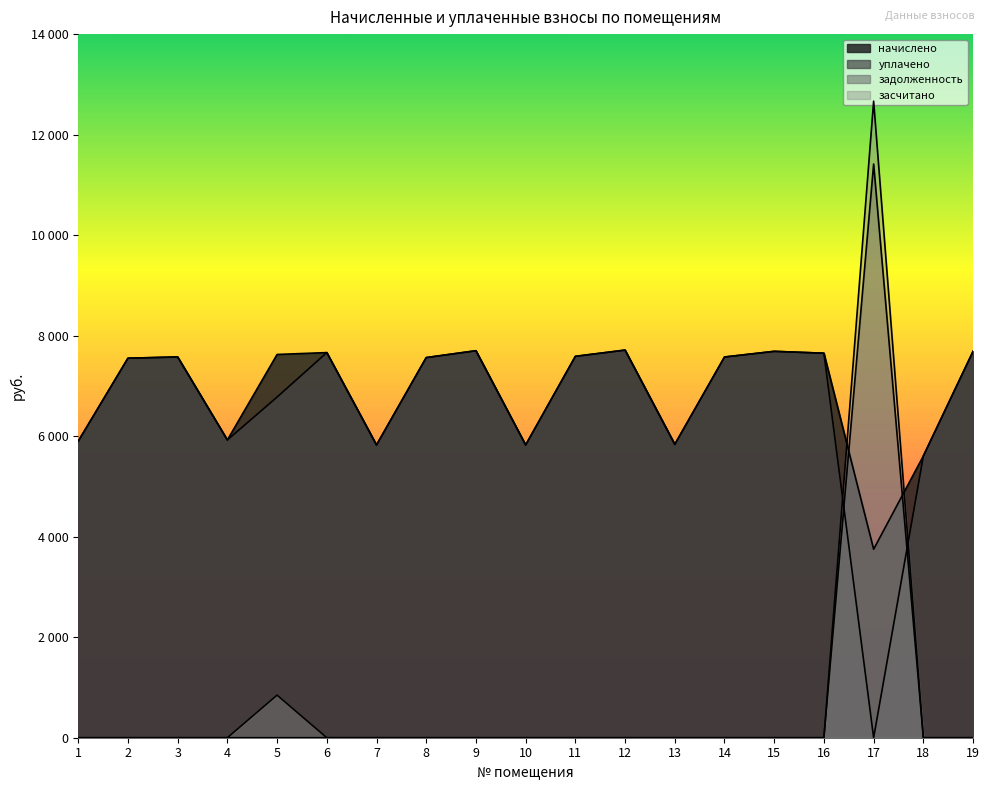

Is it true that засчитано equals -8378.5 at 4?

False